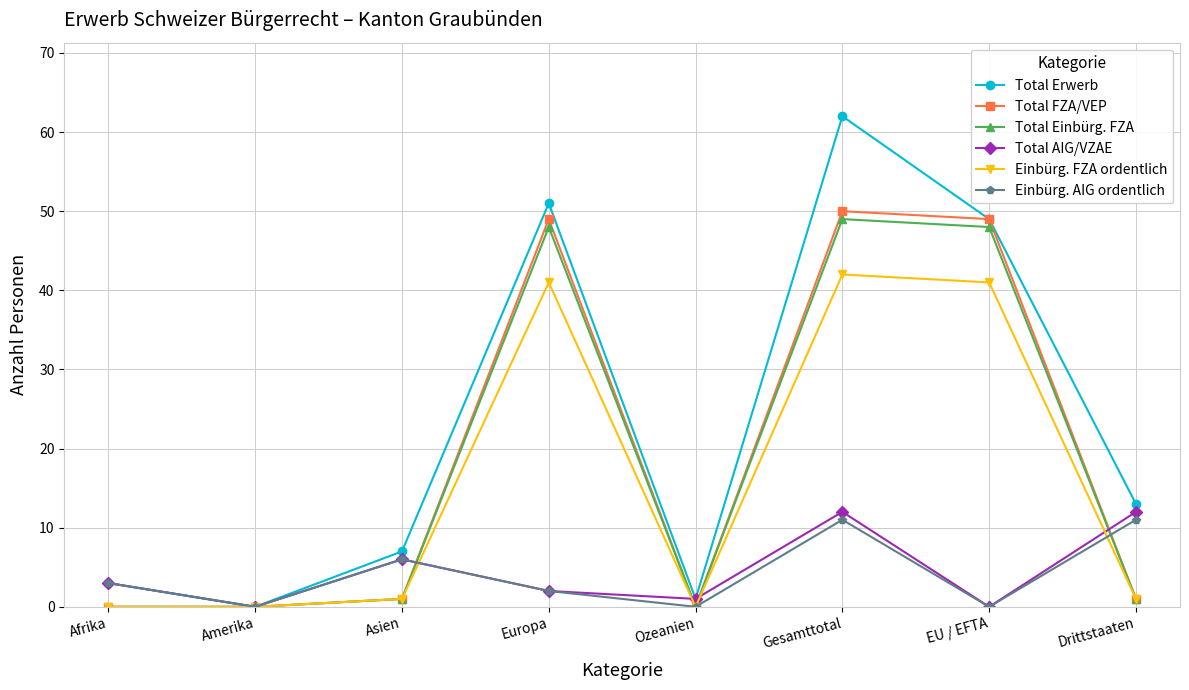

How many data points does each series have?

8